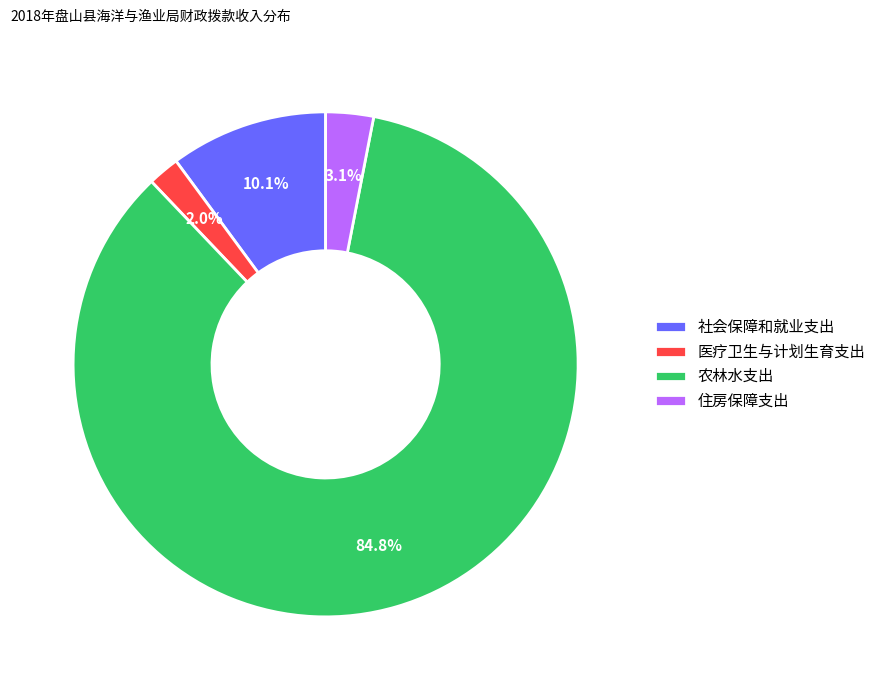

Does any single category account for the majority?

Yes